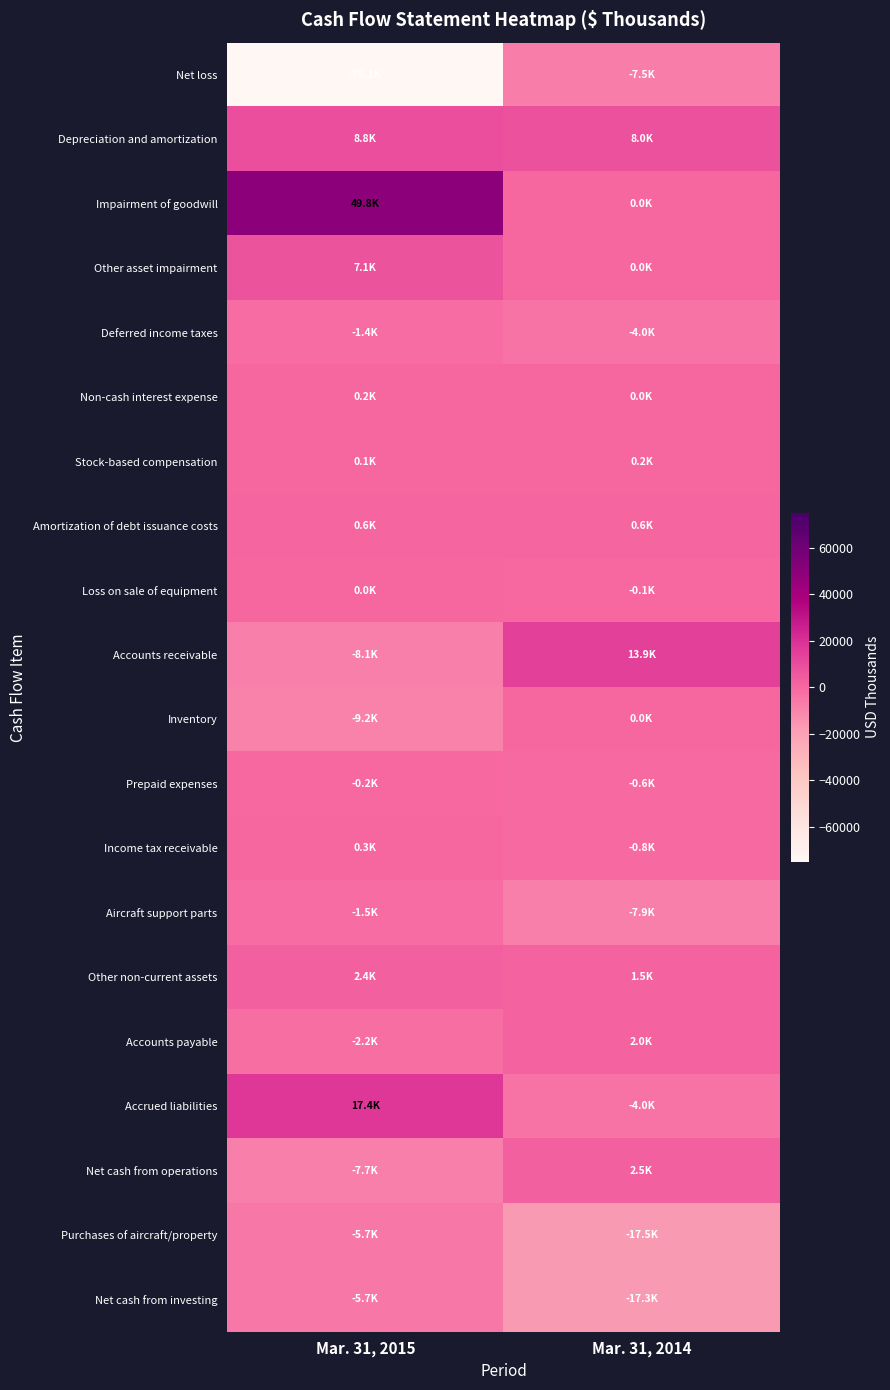

Reading left to right, what are all the values shown in this chart?

Net loss: Mar. 31, 2015=-75083	Mar. 31, 2014=-7525
Depreciation and amortization: Mar. 31, 2015=8818	Mar. 31, 2014=7953
Impairment of goodwill: Mar. 31, 2015=49823	Mar. 31, 2014=0
Other asset impairment: Mar. 31, 2015=7143	Mar. 31, 2014=0
Deferred income taxes: Mar. 31, 2015=-1418	Mar. 31, 2014=-3984
Non-cash interest expense: Mar. 31, 2015=177	Mar. 31, 2014=37
Stock-based compensation: Mar. 31, 2015=145	Mar. 31, 2014=160
Amortization of debt issuance costs: Mar. 31, 2015=624	Mar. 31, 2014=621
Loss on sale of equipment: Mar. 31, 2015=6	Mar. 31, 2014=-130
Accounts receivable: Mar. 31, 2015=-8059	Mar. 31, 2014=13876
Inventory: Mar. 31, 2015=-9153	Mar. 31, 2014=0
Prepaid expenses: Mar. 31, 2015=-224	Mar. 31, 2014=-599
Income tax receivable: Mar. 31, 2015=263	Mar. 31, 2014=-785
Aircraft support parts: Mar. 31, 2015=-1523	Mar. 31, 2014=-7864
Other non-current assets: Mar. 31, 2015=2390	Mar. 31, 2014=1545
Accounts payable: Mar. 31, 2015=-2205	Mar. 31, 2014=1995
Accrued liabilities: Mar. 31, 2015=17447	Mar. 31, 2014=-4043
Net cash from operations: Mar. 31, 2015=-7741	Mar. 31, 2014=2494
Purchases of aircraft/property: Mar. 31, 2015=-5674	Mar. 31, 2014=-17483
Net cash from investing: Mar. 31, 2015=-5725	Mar. 31, 2014=-17283